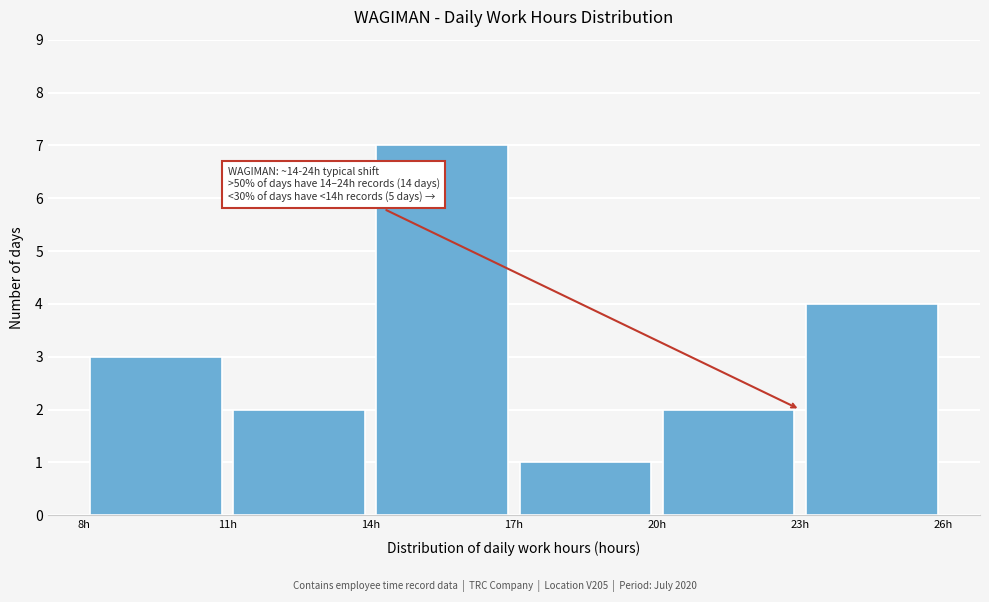

Which range on the x-axis has the tallest bar?

14 to 17